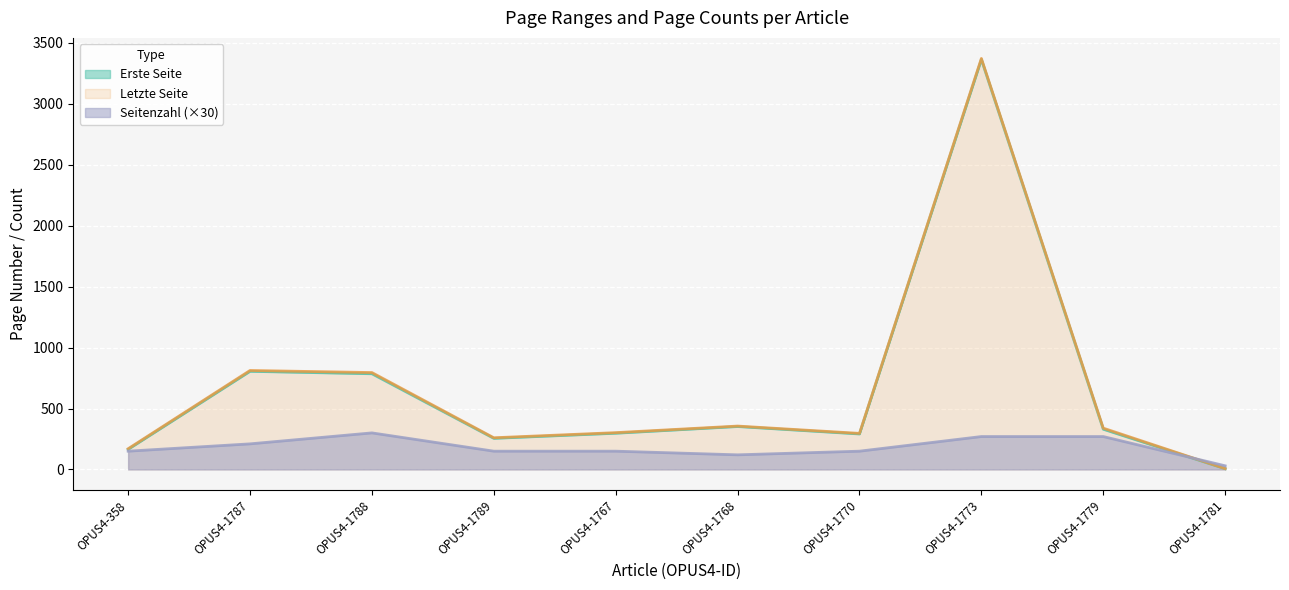

List the series in order of their peak value, highest first.

Letzte Seite, Erste Seite, Seitenzahl